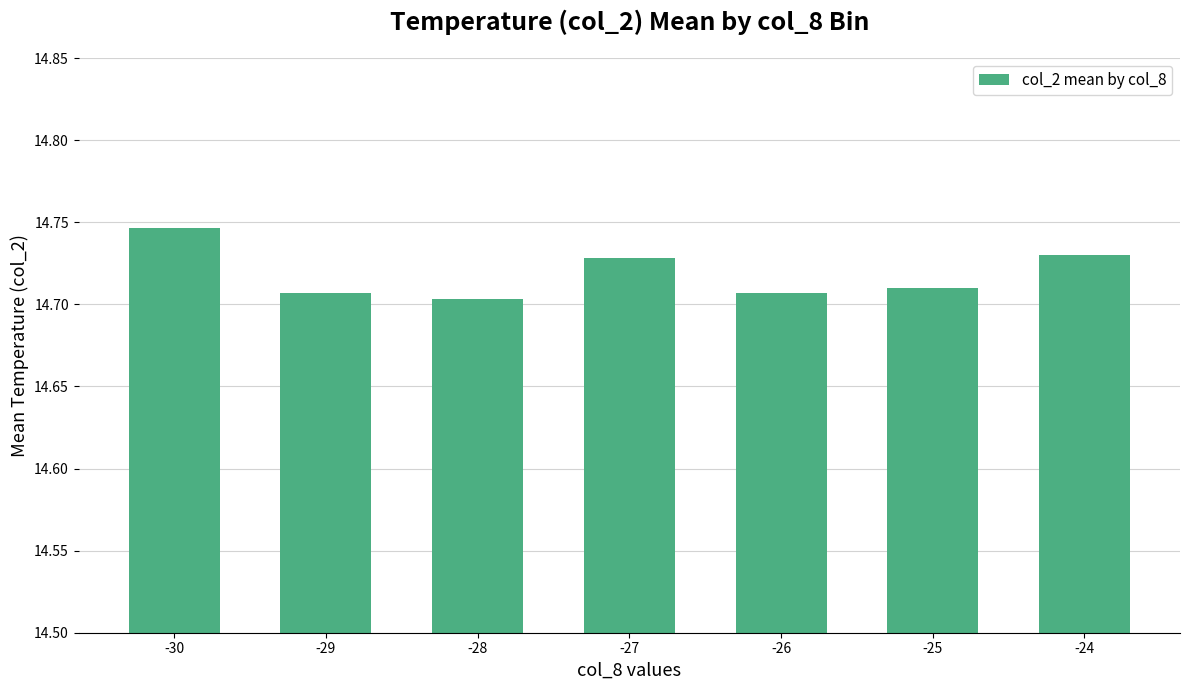

Approximately how many times larger is the value at -28 compared to -27?

1.0